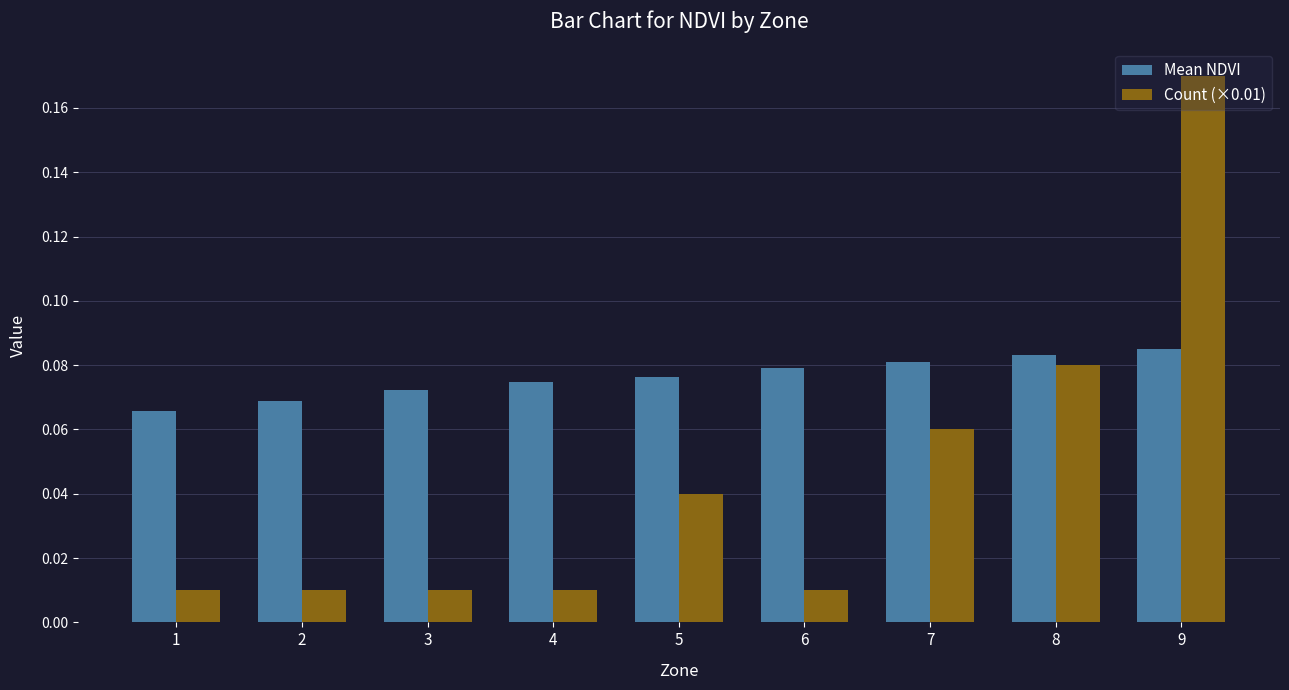

Rank the series at 4 from lowest to highest value.

Count (×0.01), Mean NDVI